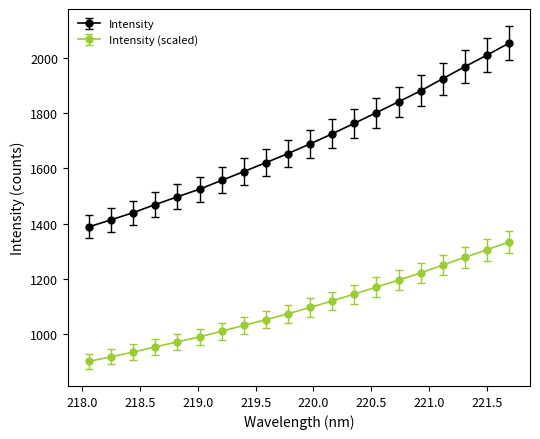

What is the value of the Intensity point at the 2nd from the left?

1414.1